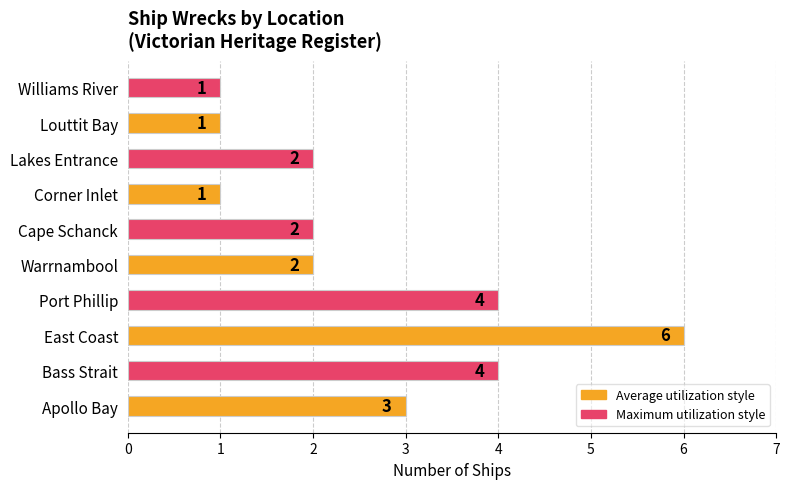

How many bars are there in total?

10